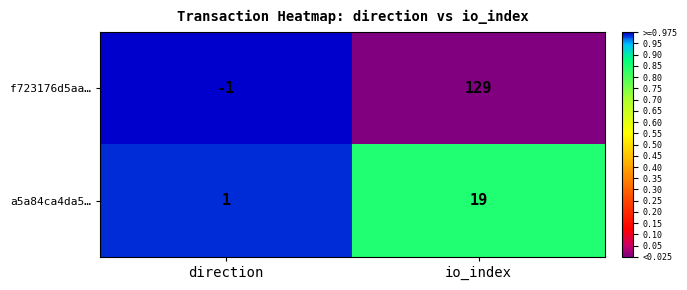

The value of a5a84ca4da5… at direction is 1. True or false?

True